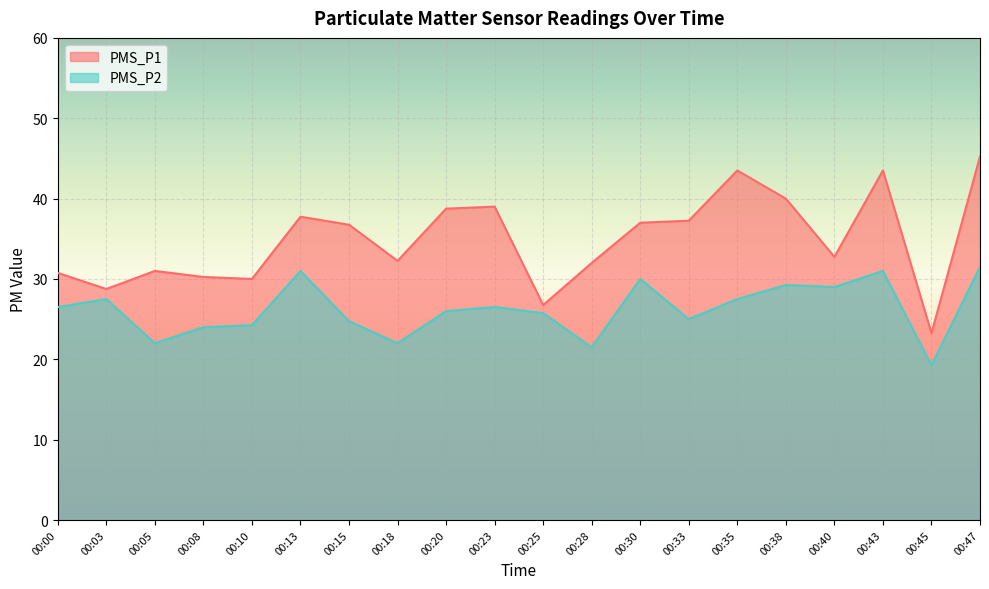

List the series in order of their peak value, highest first.

PMS_P1, PMS_P2